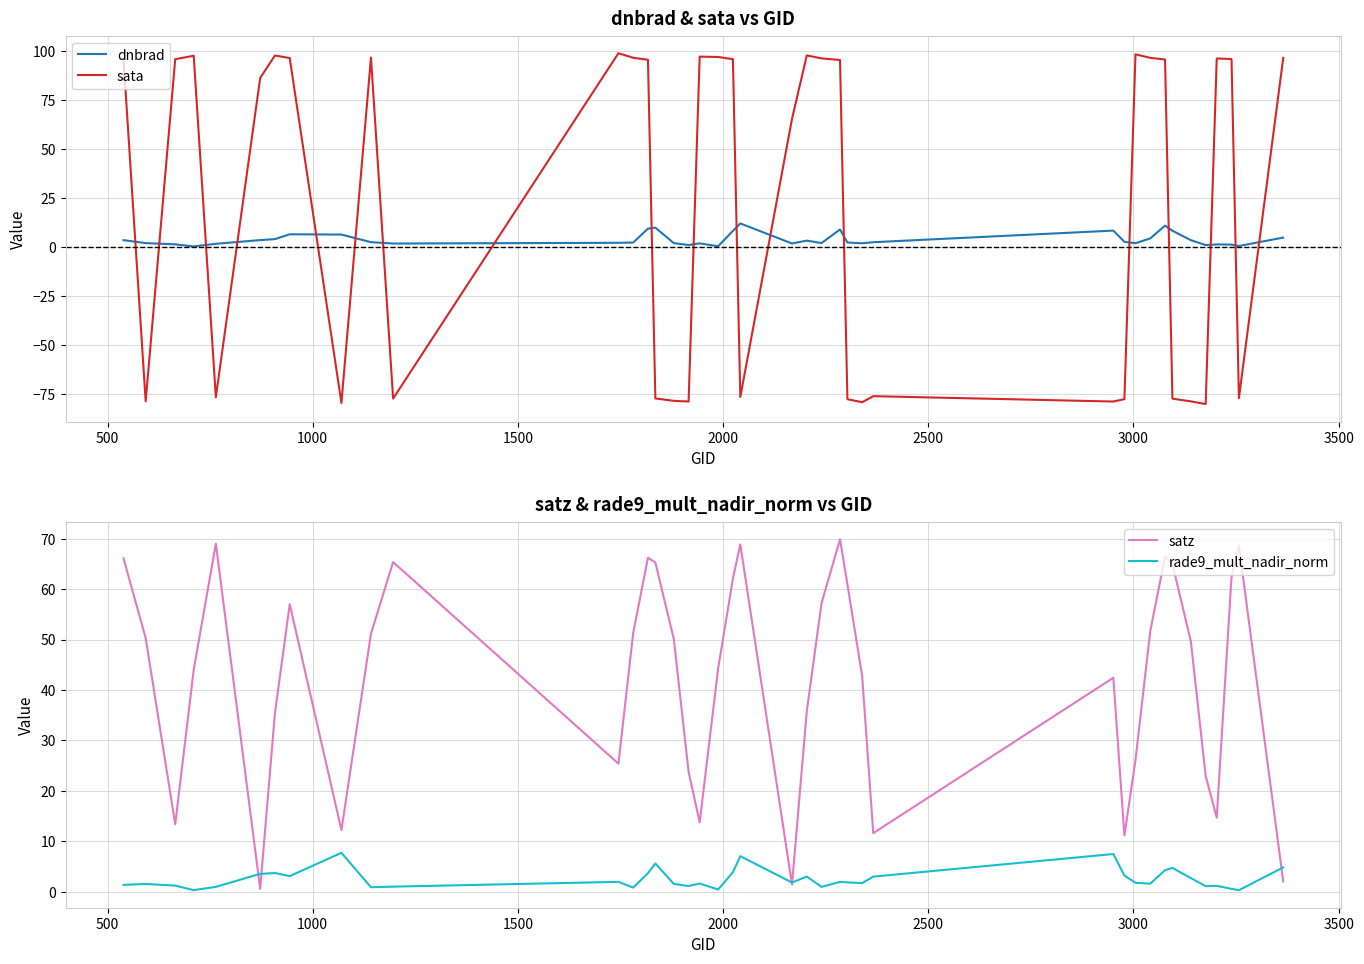

True or false: dnbrad has more than 1 points higher than both neighbors.

True